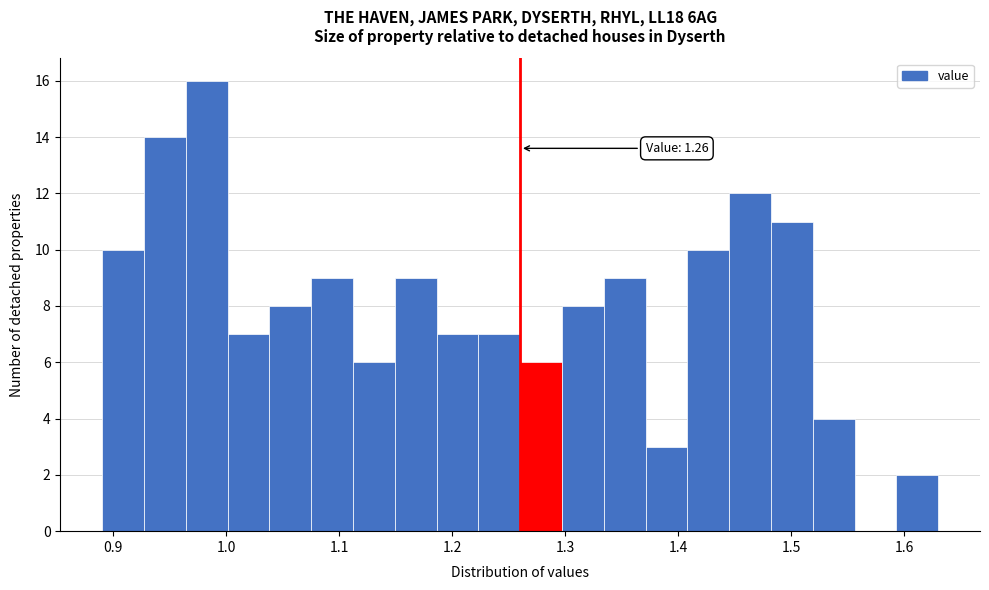

Read against the x-axis, roughly where is the centre of the tallest bar?

0.98